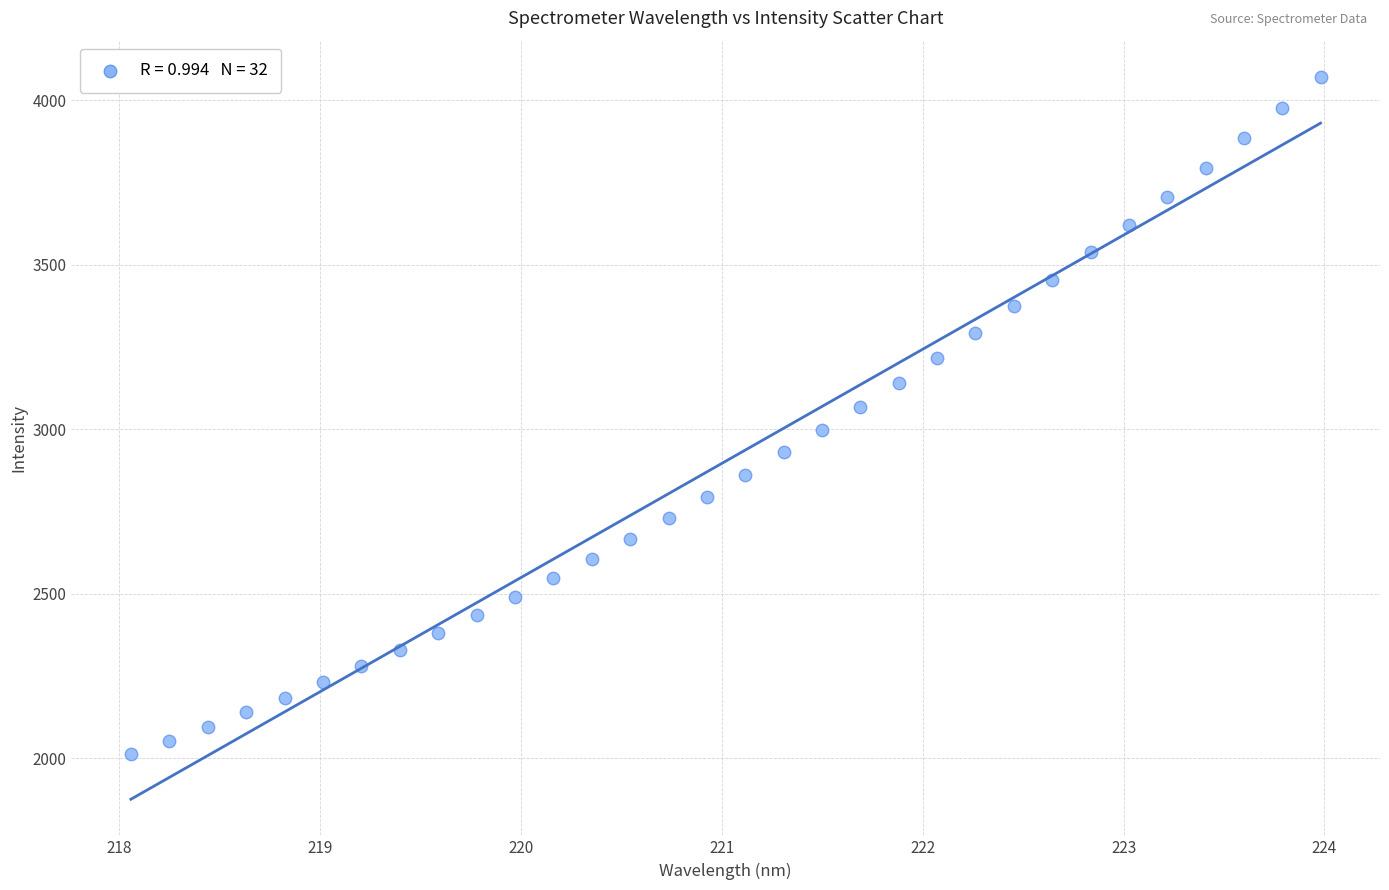

What is the range of Y values (max minus min)?

2059.7